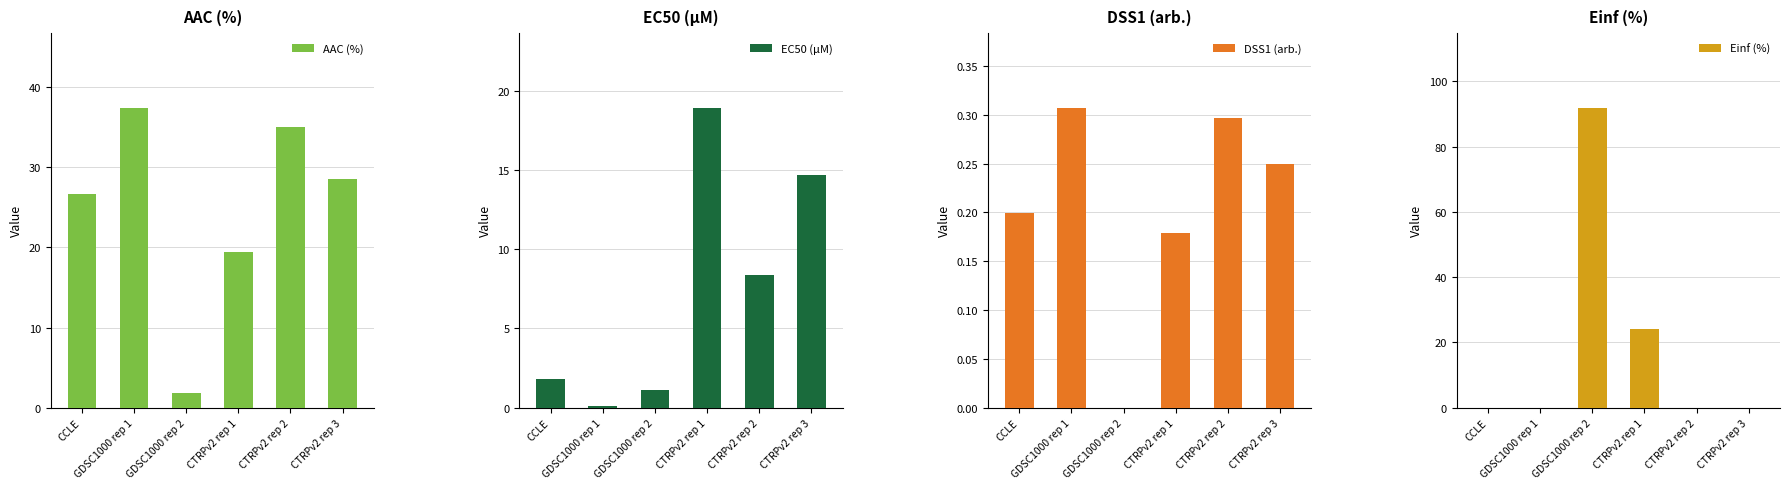

What position from the left is CTRPv2 rep 3?

6